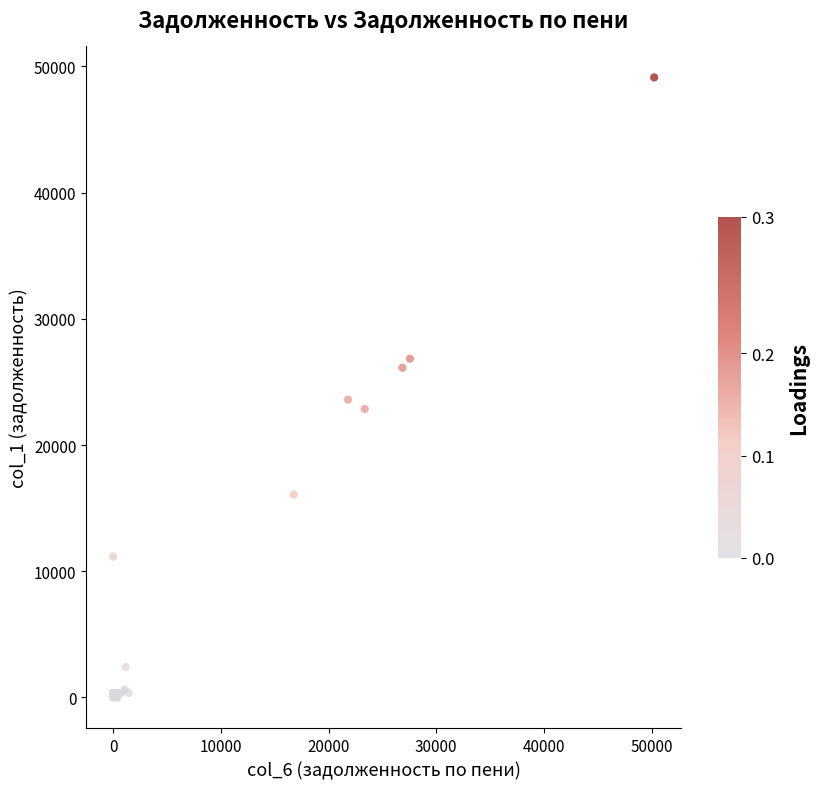

What Y value in the scatter plot is closest to 24564?

23600.2